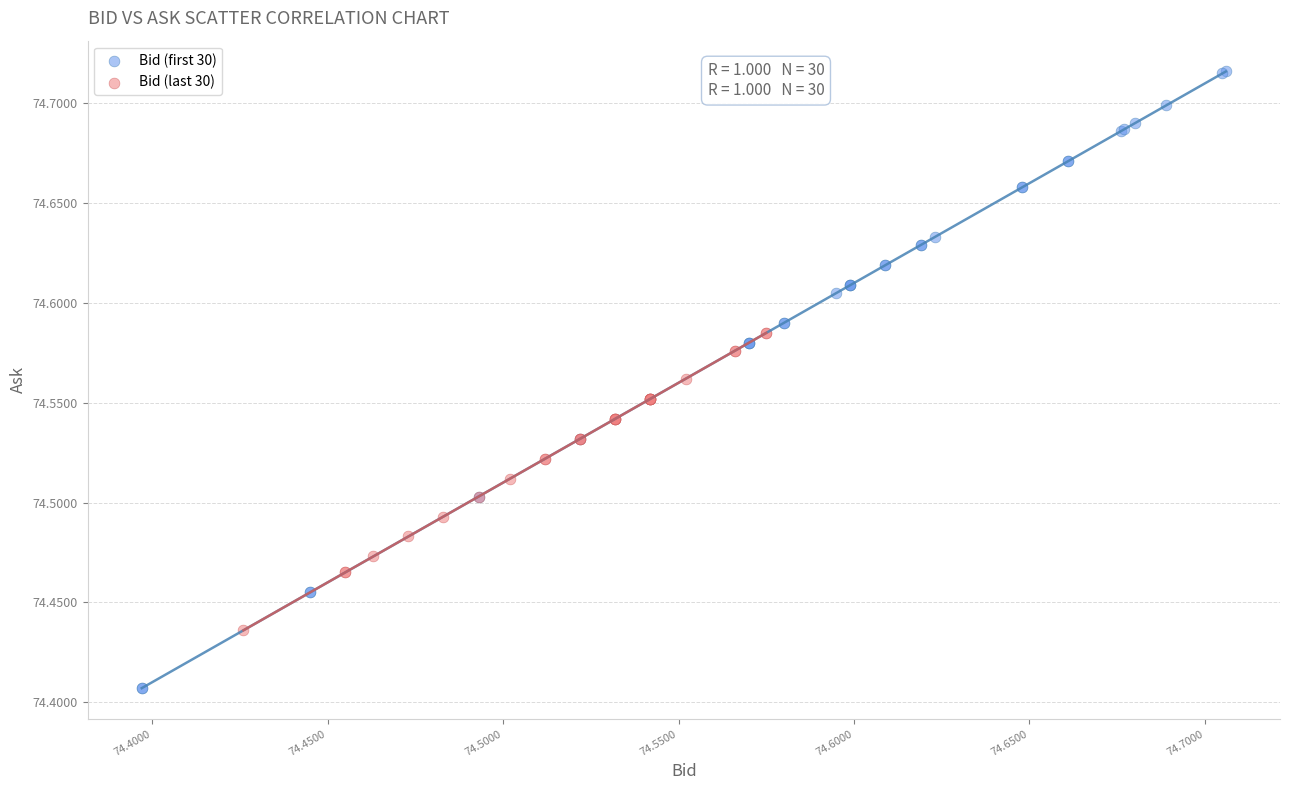

Which series reaches the maximum Y coordinate?

Bid (first 30)